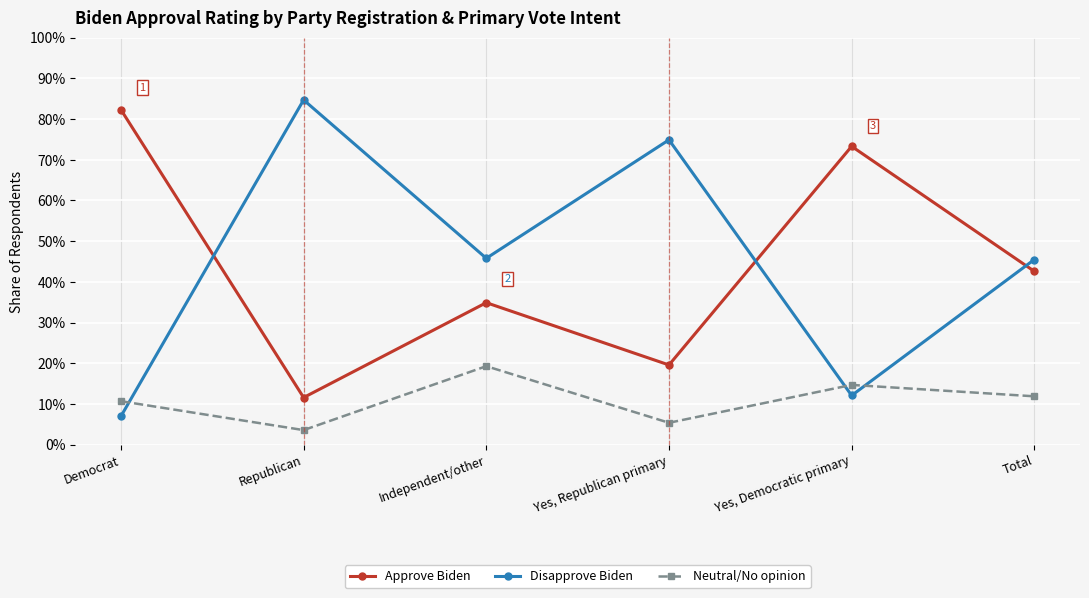

What are all the series names shown in the legend?

Approve Biden, Disapprove Biden, Neutral/No opinion